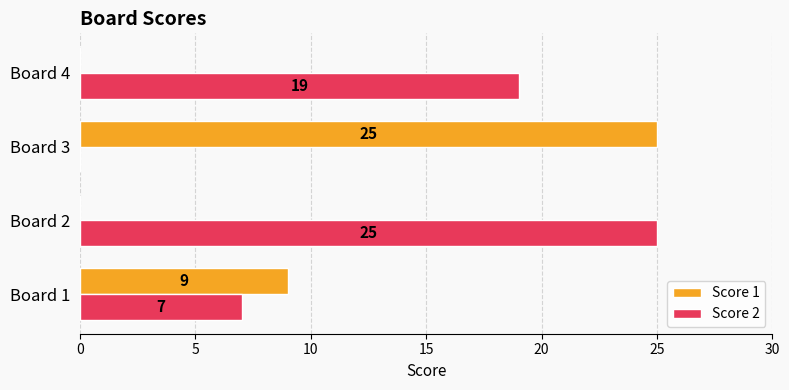

What is the sum of the Score 1 values at Board 2 and Board 3?

25